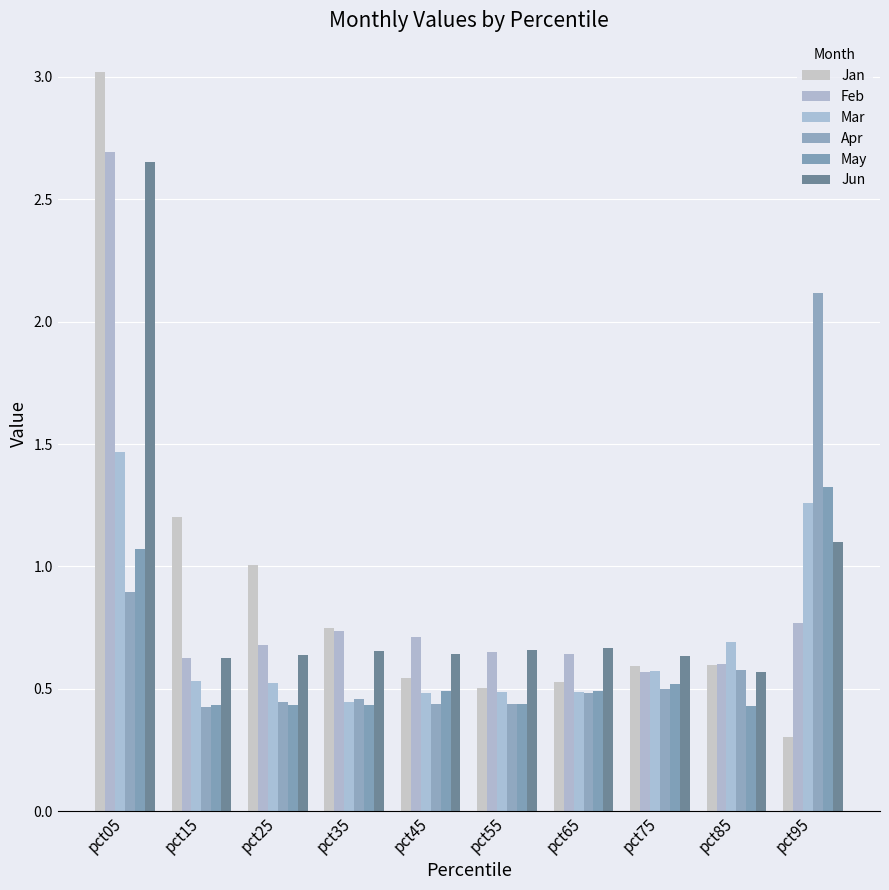

At pct85, list the series in order from smallest to largest.

May, Jun, Apr, Jan, Feb, Mar